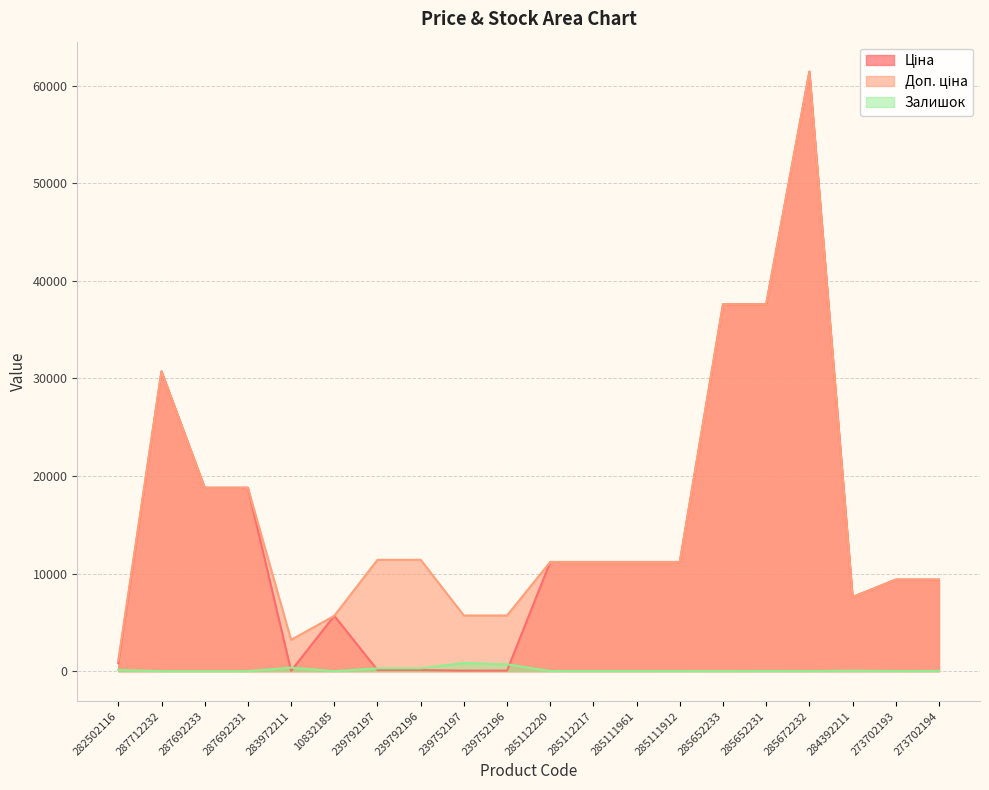

Count the number of data series in this chart.

3